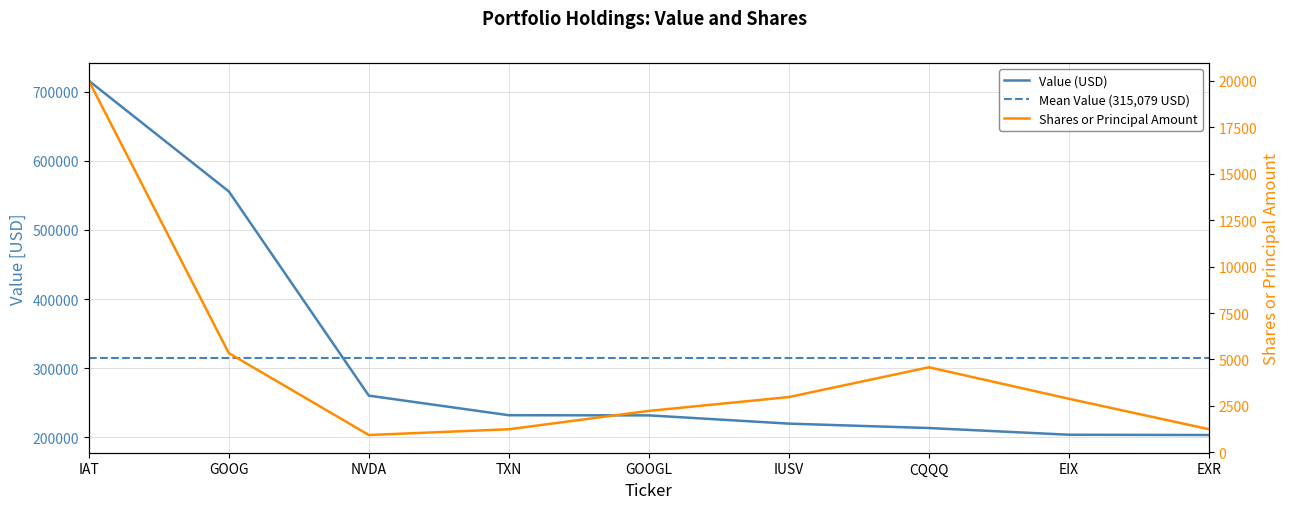

True or false: Value and Shares or principal amount cross at least once.

False